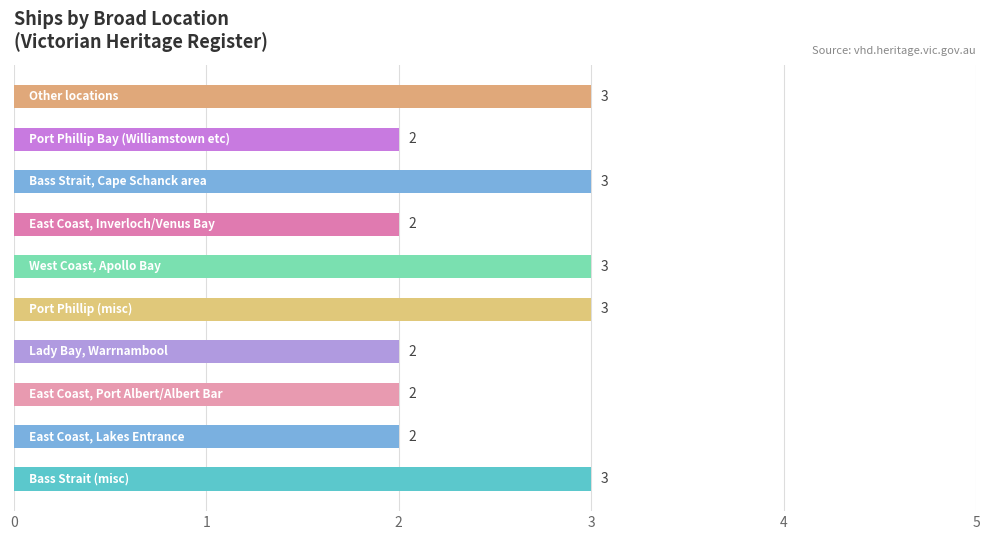

What is the sum of all values?

25